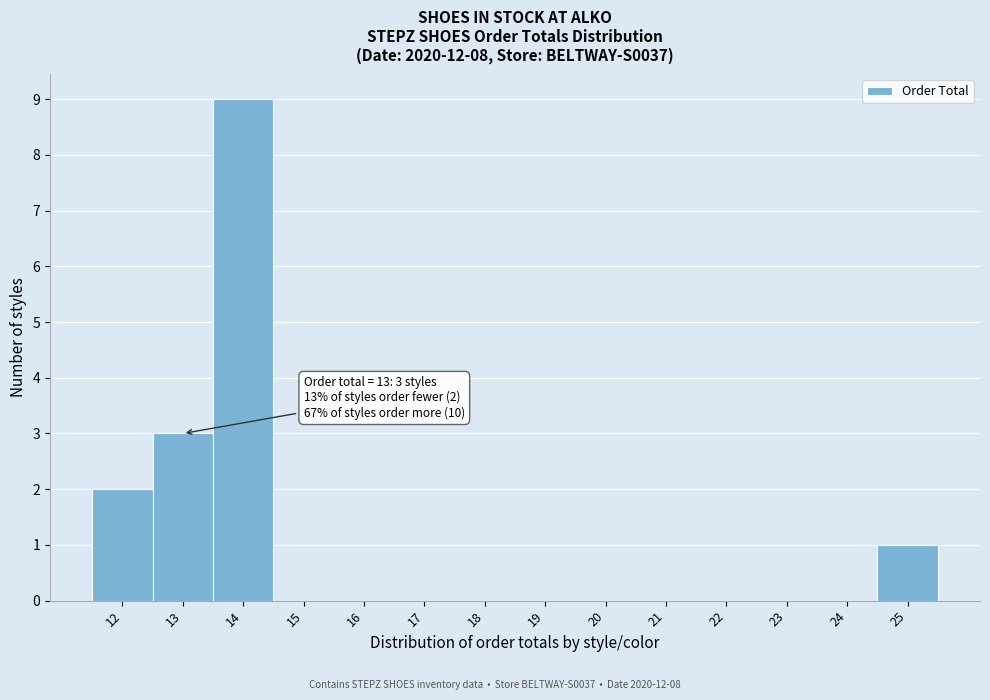

Over which range of the x-axis is the bar tallest?

13.5 to 14.5